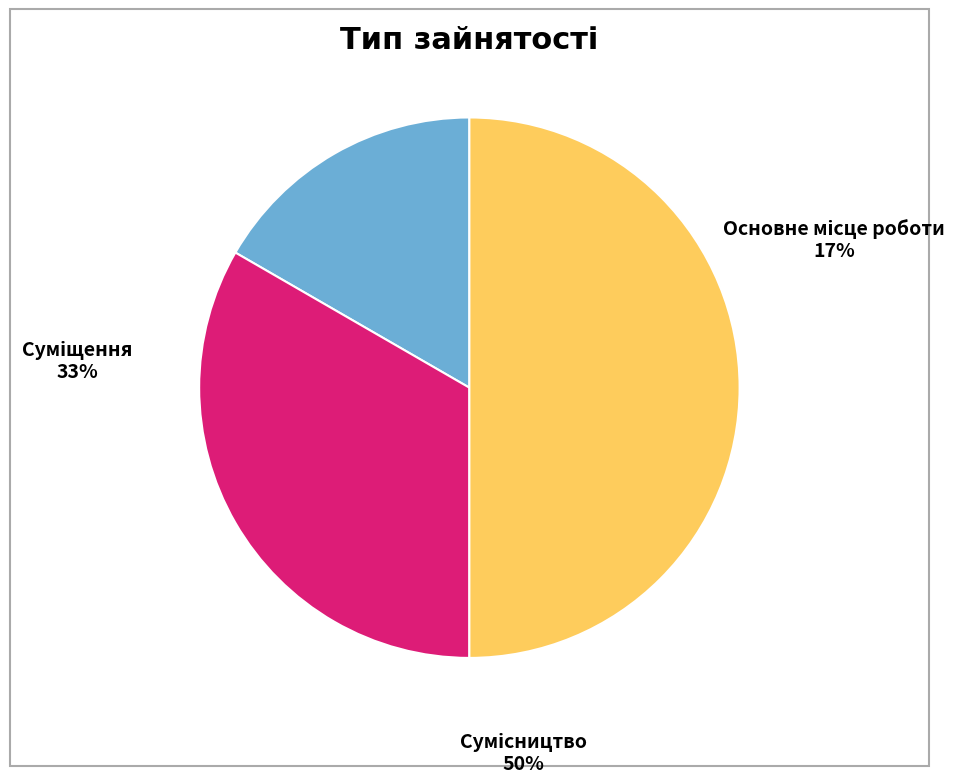

How many slices are in this pie chart?

3